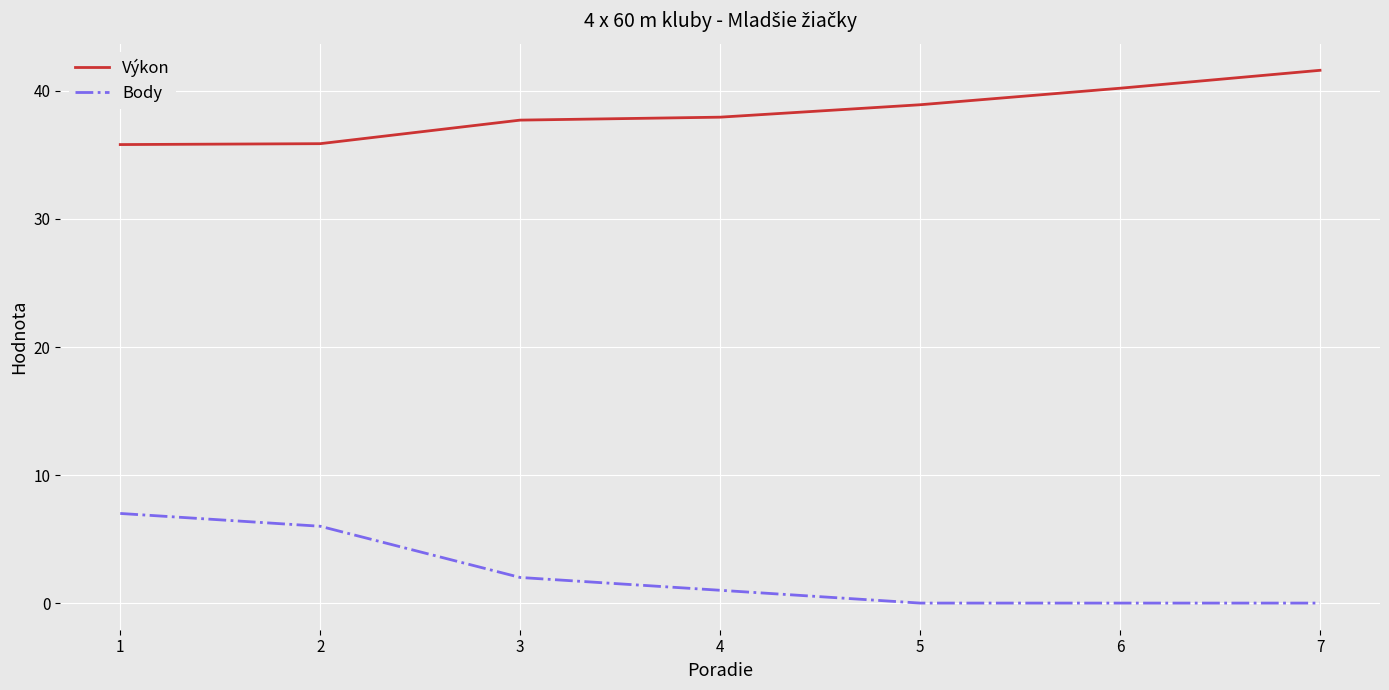

What is the spread (max minus min) of values at 3?

35.7